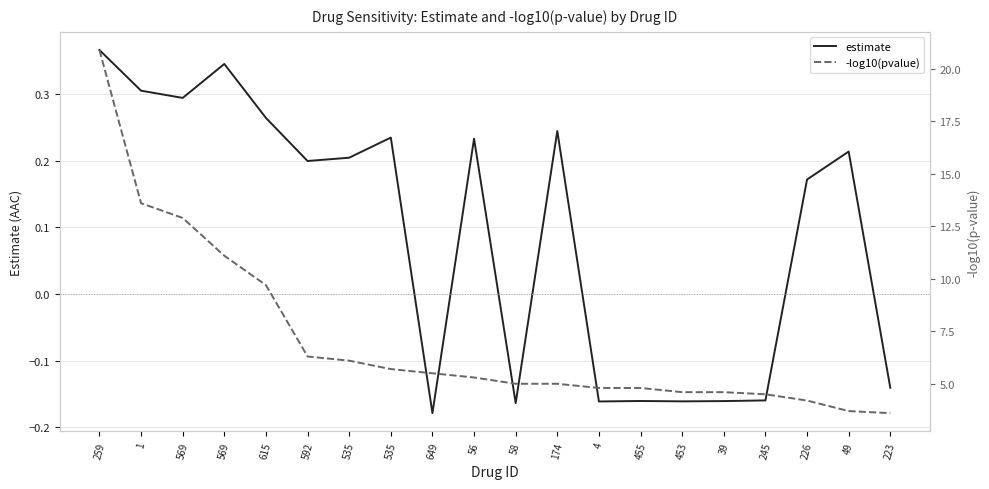

Rank the series by their average value, from highest to lowest.

-log10(pvalue), estimate